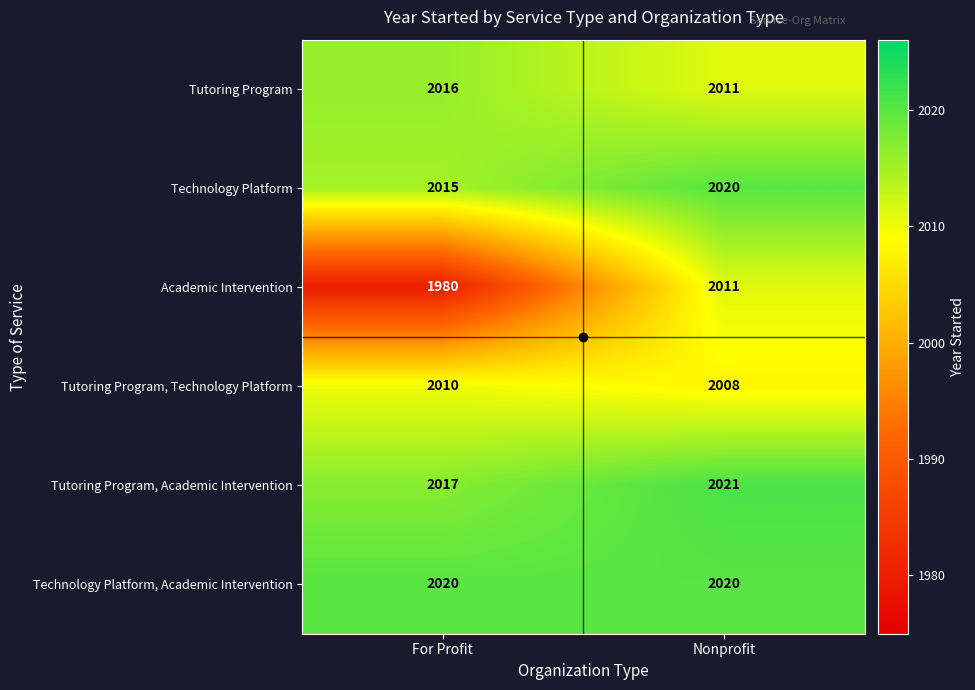

Rank the series at For Profit from lowest to highest value.

Academic Intervention, Tutoring Program, Technology Platform, Technology Platform, Tutoring Program, Tutoring Program, Academic Intervention, Technology Platform, Academic Intervention